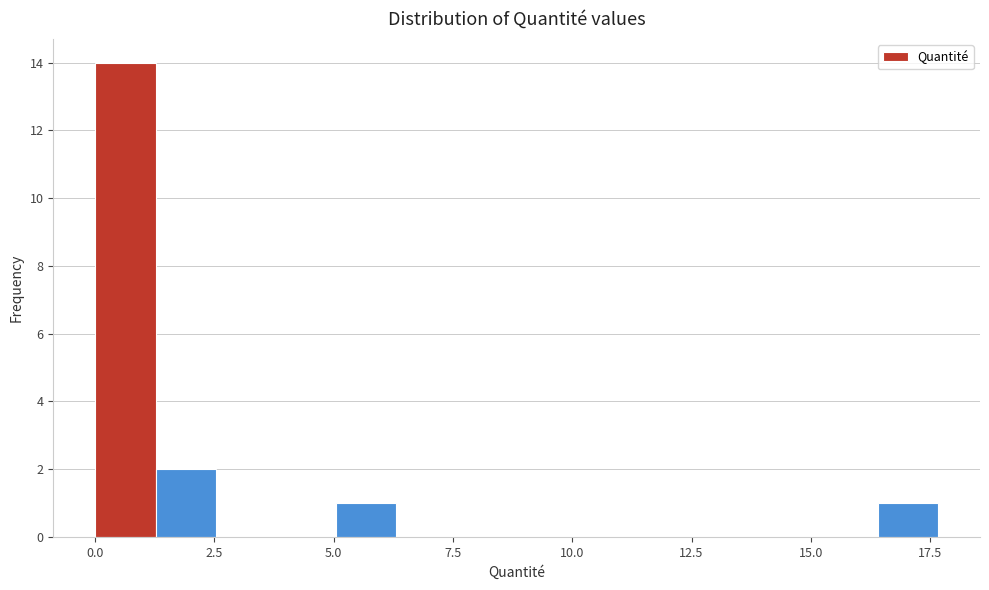

Around what value on the x-axis is the tallest bar? Give the approximate position of its centre, as read against the axis.

0.5